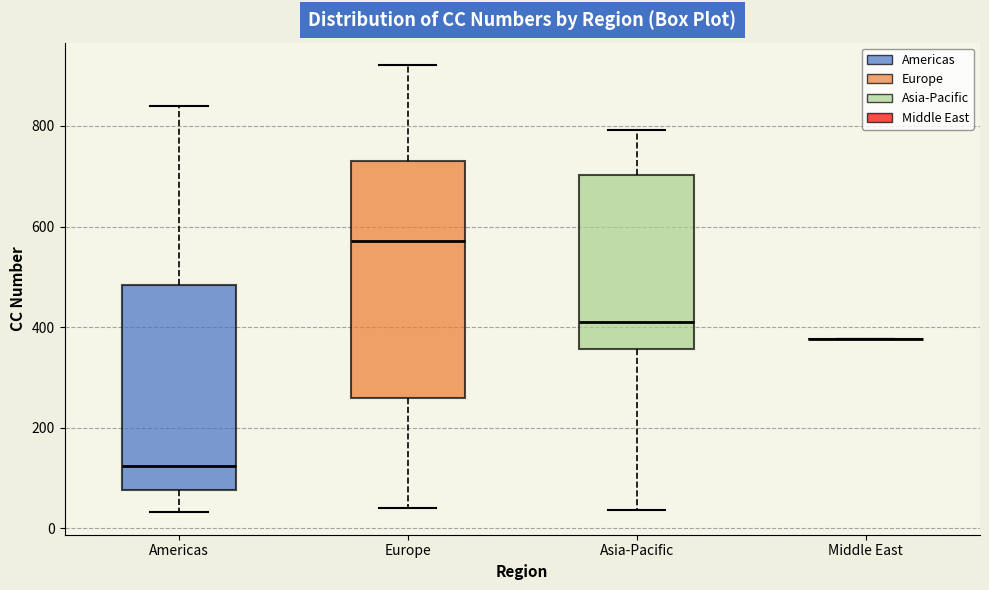

Reading left to right, read every box against the y-axis: the position of its median line, the range the box covers, and the ends of its whiskers. The values are not printed on the chart, so give them approximately, as read against the axis.

Americas: median 120, box 80 to 480, whiskers 40 to 840
Europe: median 580, box 260 to 740, whiskers 40 to 920
Asia-Pacific: median 420, box 360 to 700, whiskers 40 to 800
Middle East: box collapsed to a line at 380, whiskers 380 to 380